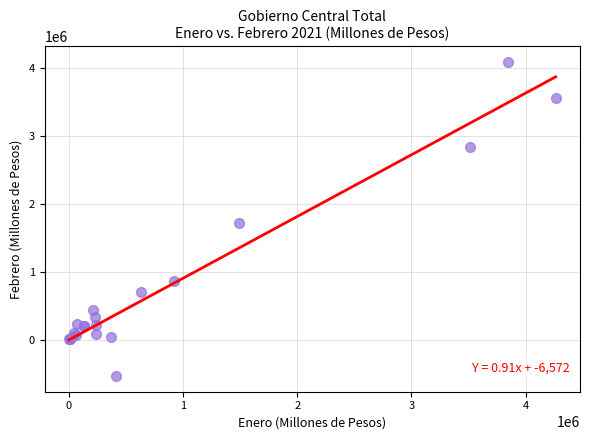

What Y value in the scatter plot is closest to 1778923?

1715590.9